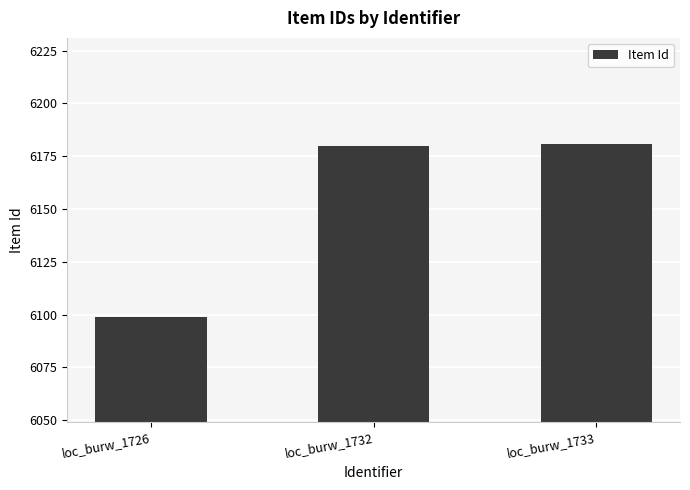

The chart shows a value of 2277 at loc_burw_1726. True or false?

False